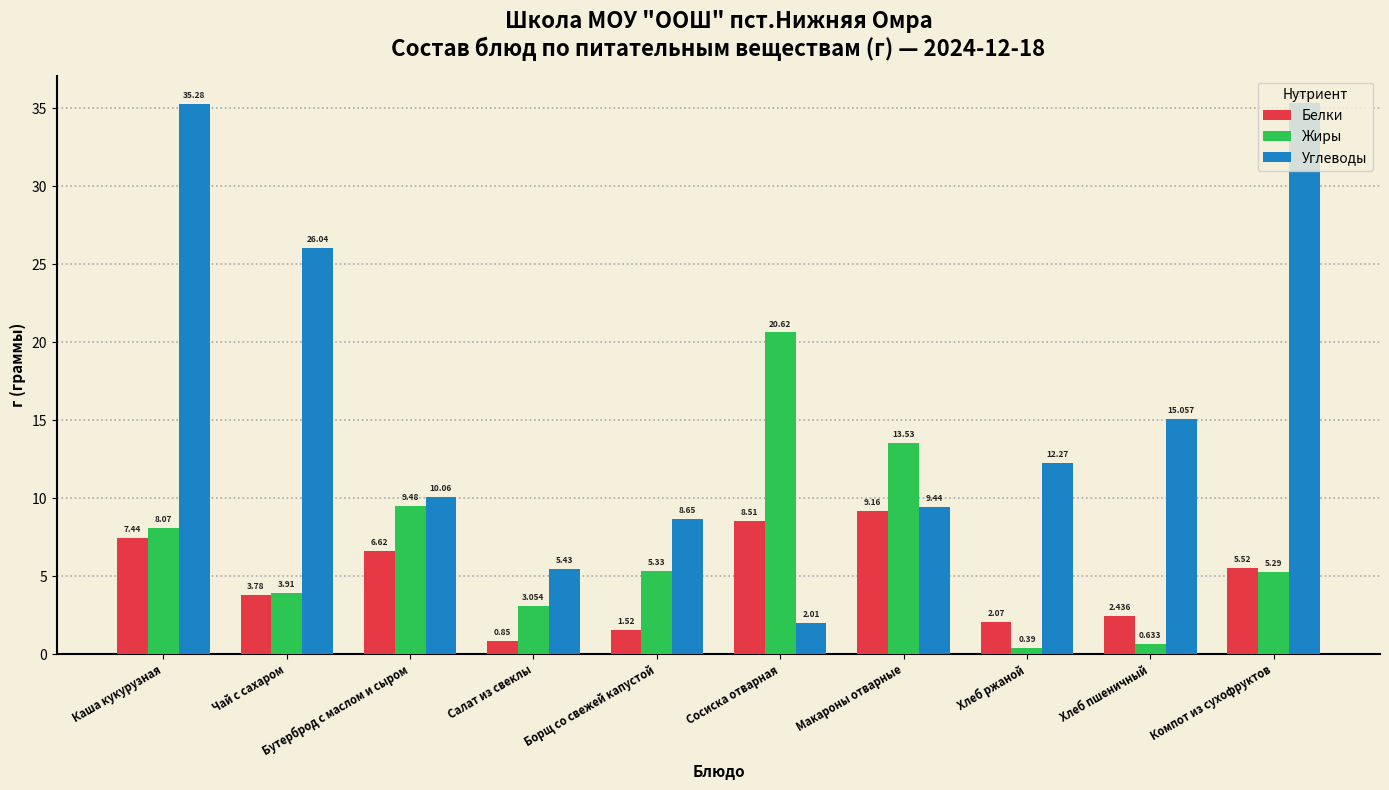

Where is Белки nearest to the value 5?

Компот из сухофруктов